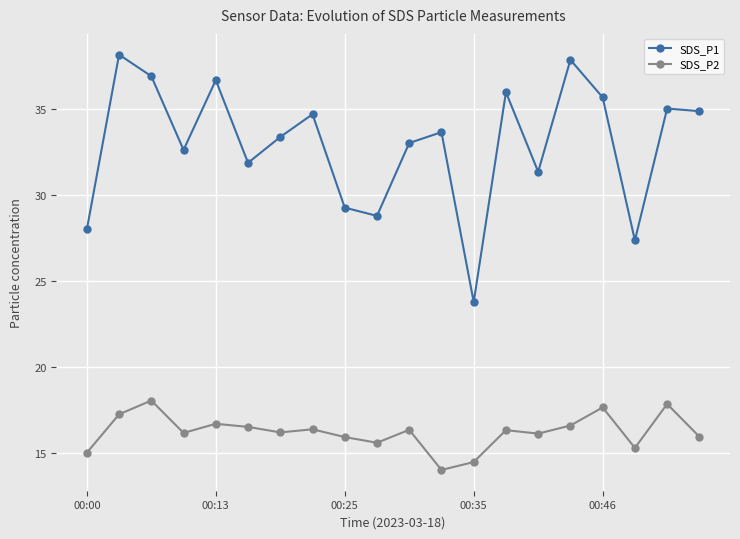

List the series in order of their overall mean, highest first.

SDS_P1, SDS_P2